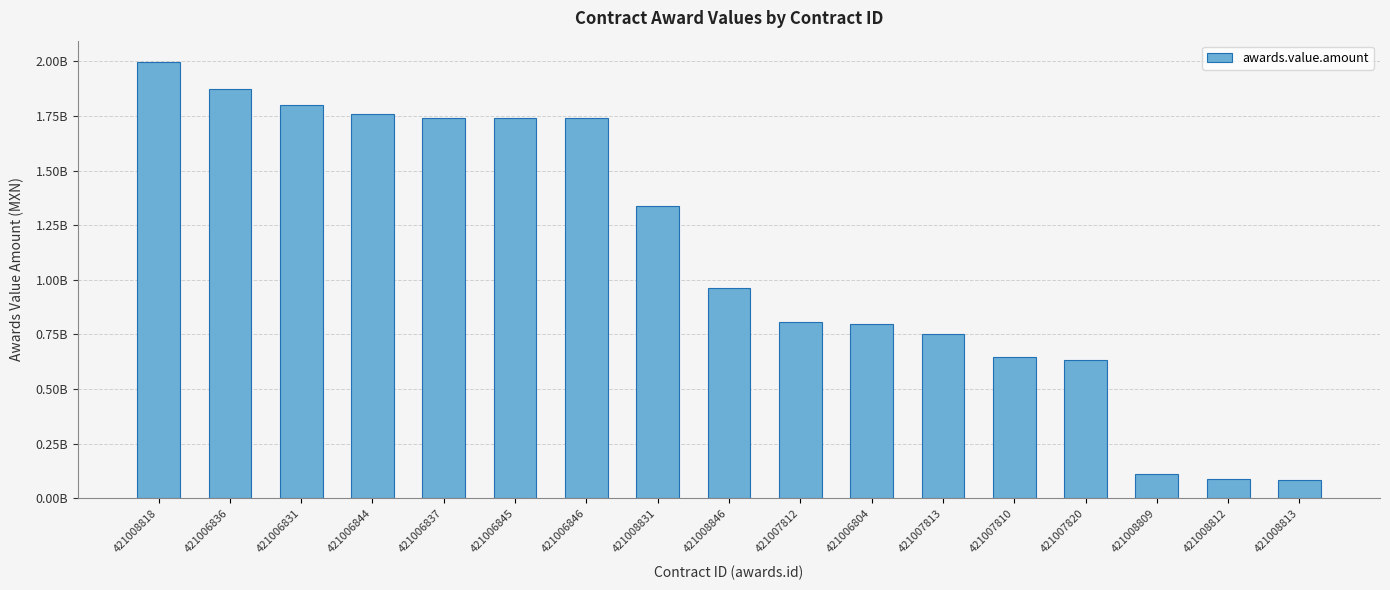

Are the bars horizontal?

No